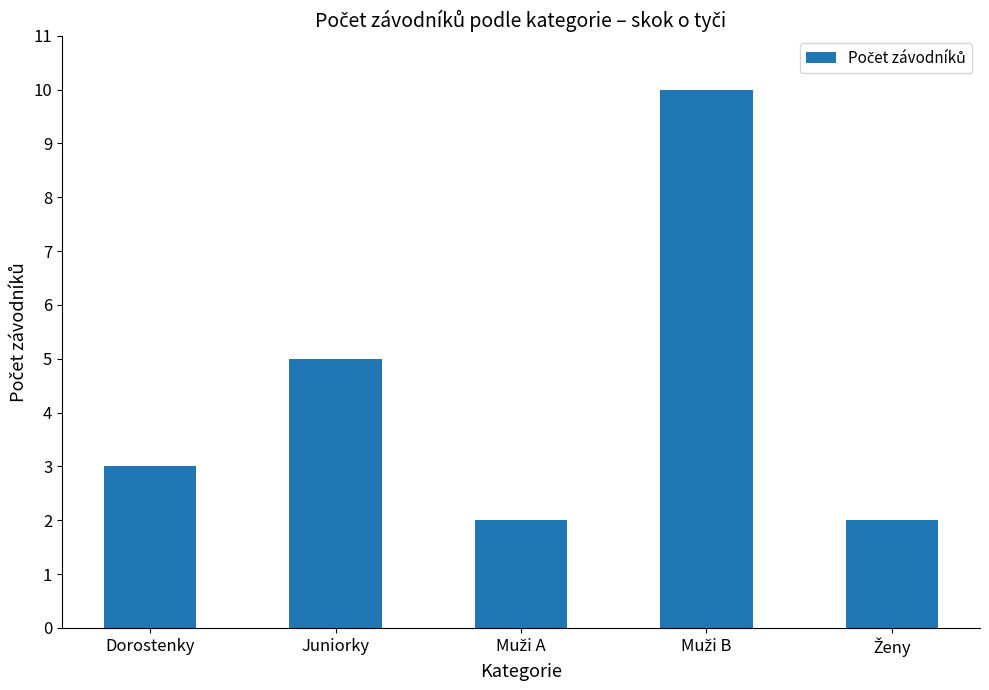

The value at Dorostenky is 3. True or false?

True